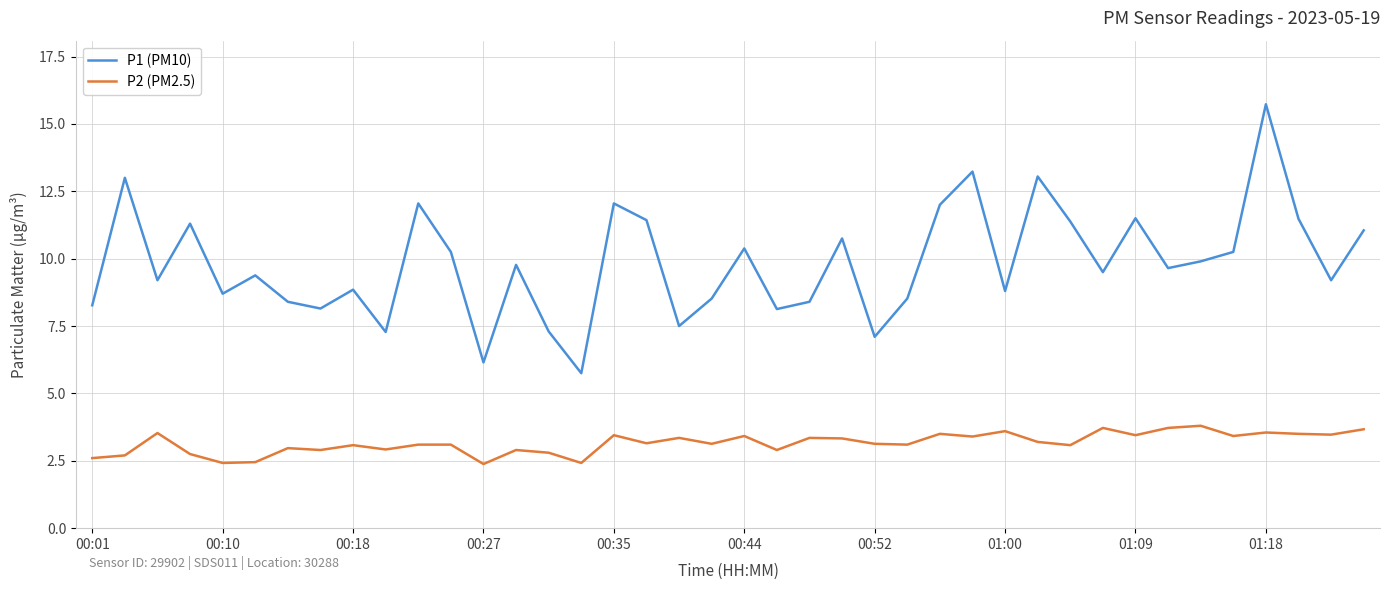

True or false: P1 (PM10) and P2 (PM2.5) intersect in this chart.

False